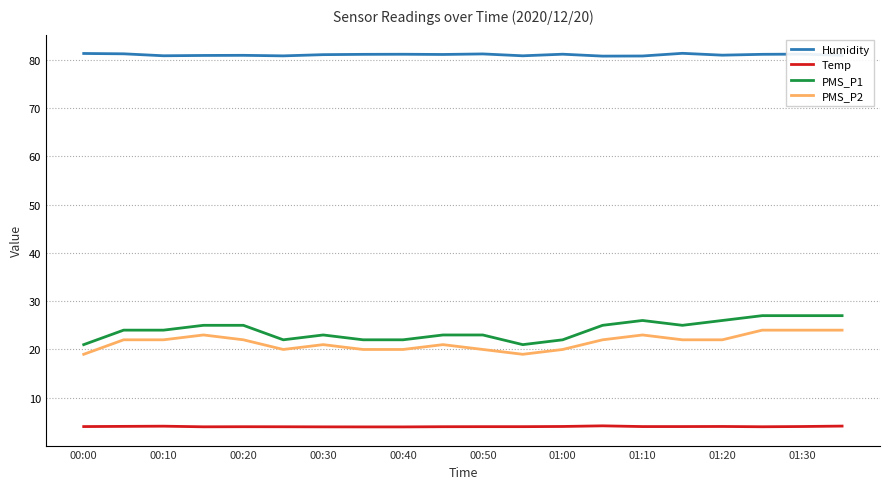

At how many categories does at least one series exceed 28?

20